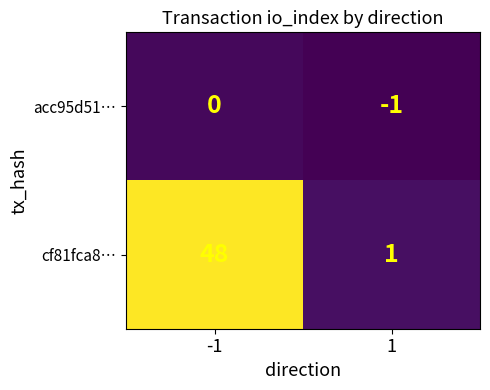

What is the sum of all cf81fca8… values?

49